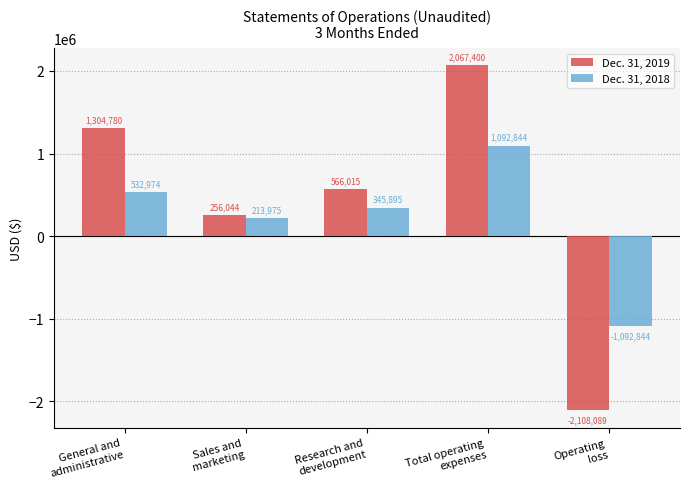

What position from the left is Sales and
marketing?

2